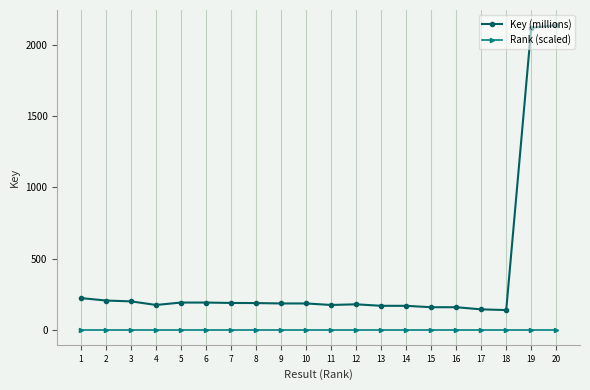

What is the difference between the maximum and minimum values in the Key (millions) series?

2000.5